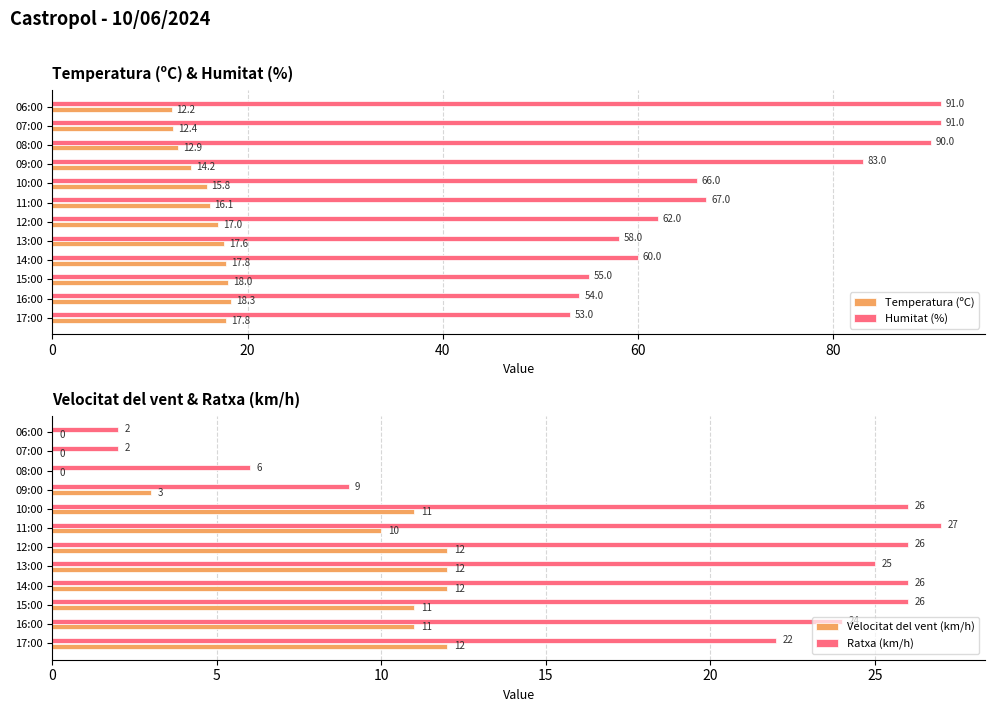

What are all the series names shown in the legend?

Temperatura (ºC), Humitat (%), Velocitat del vent (km/h), Ratxa (km/h)